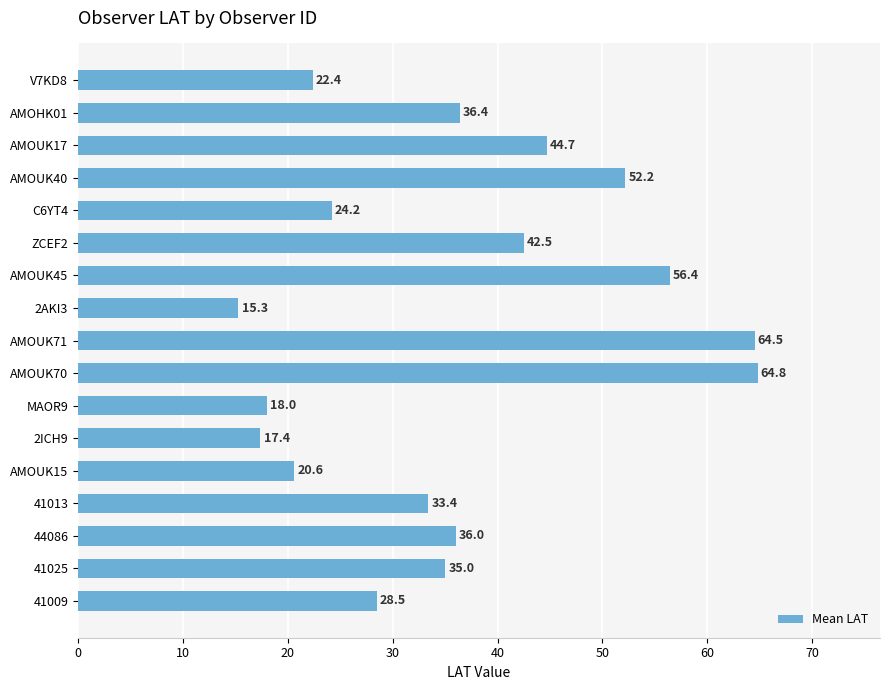

What is the ratio of the value at 2ICH9 to the value at AMOUK15?

0.8